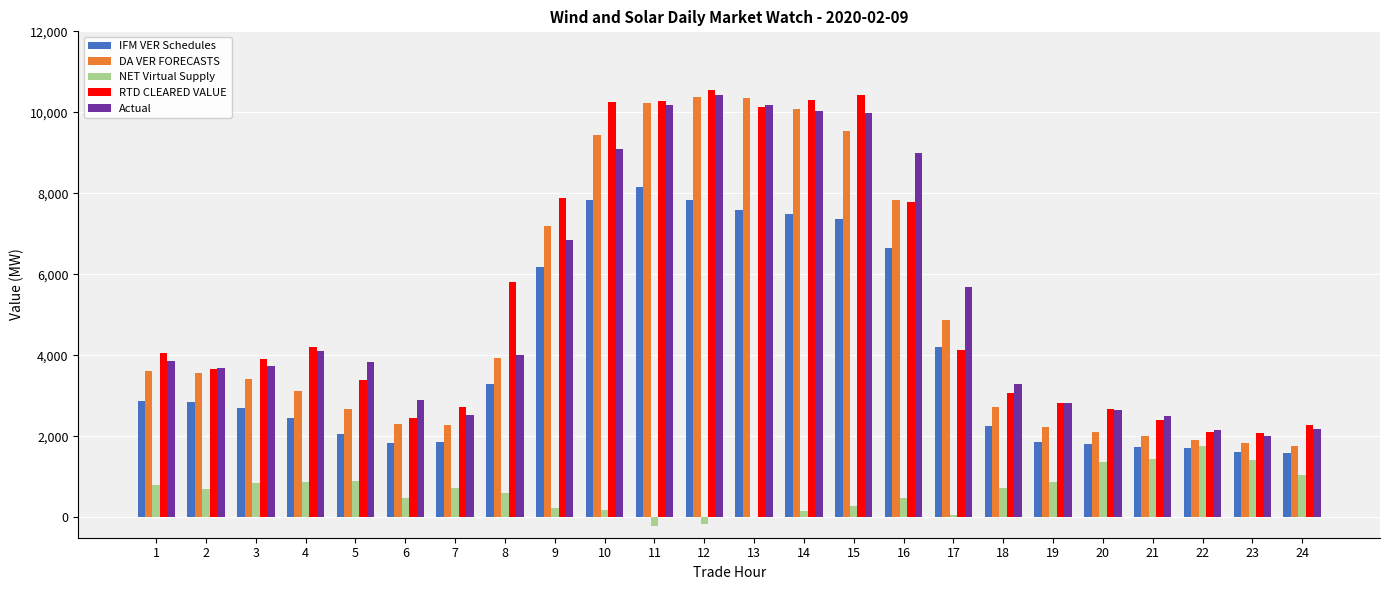

How many groups of bars are there?

24